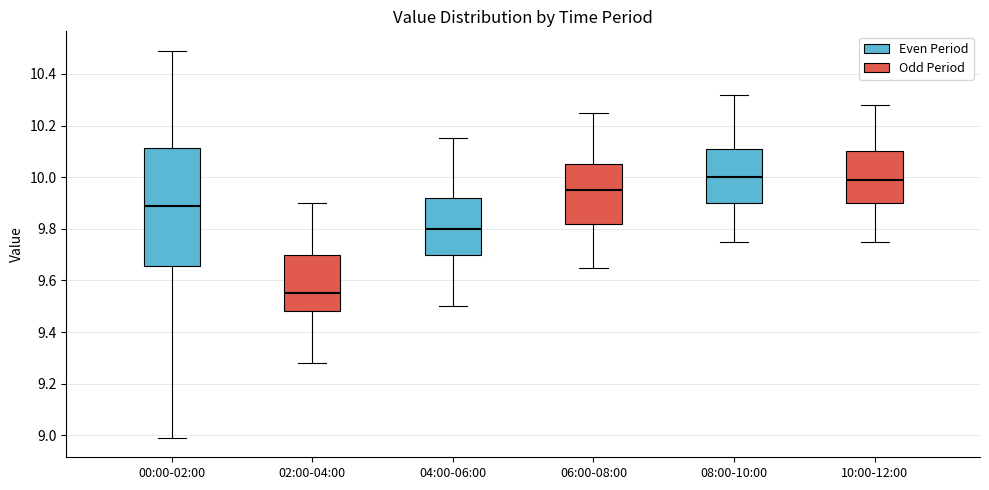

Which box is the tallest, from its lower edge to its upper edge?

00:00-02:00